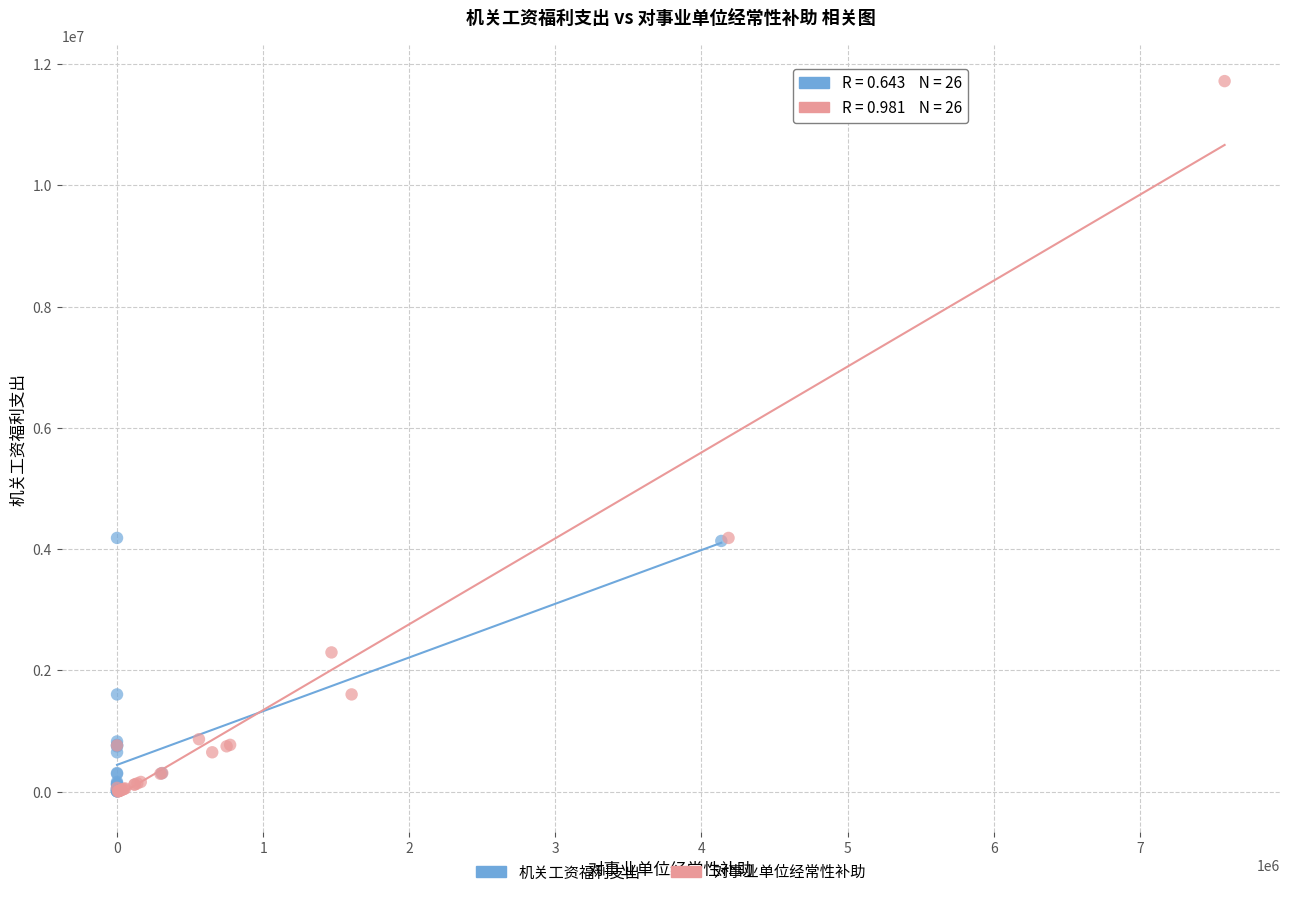

Which series contains the highest Y value?

对事业单位经常性补助